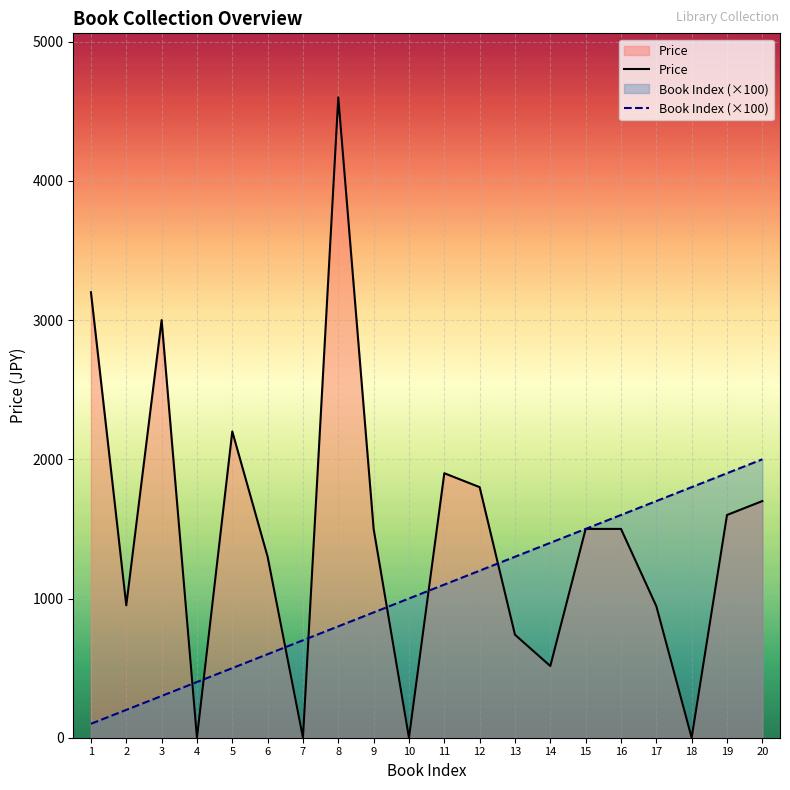

At which category is the sum across all series the highest?

8